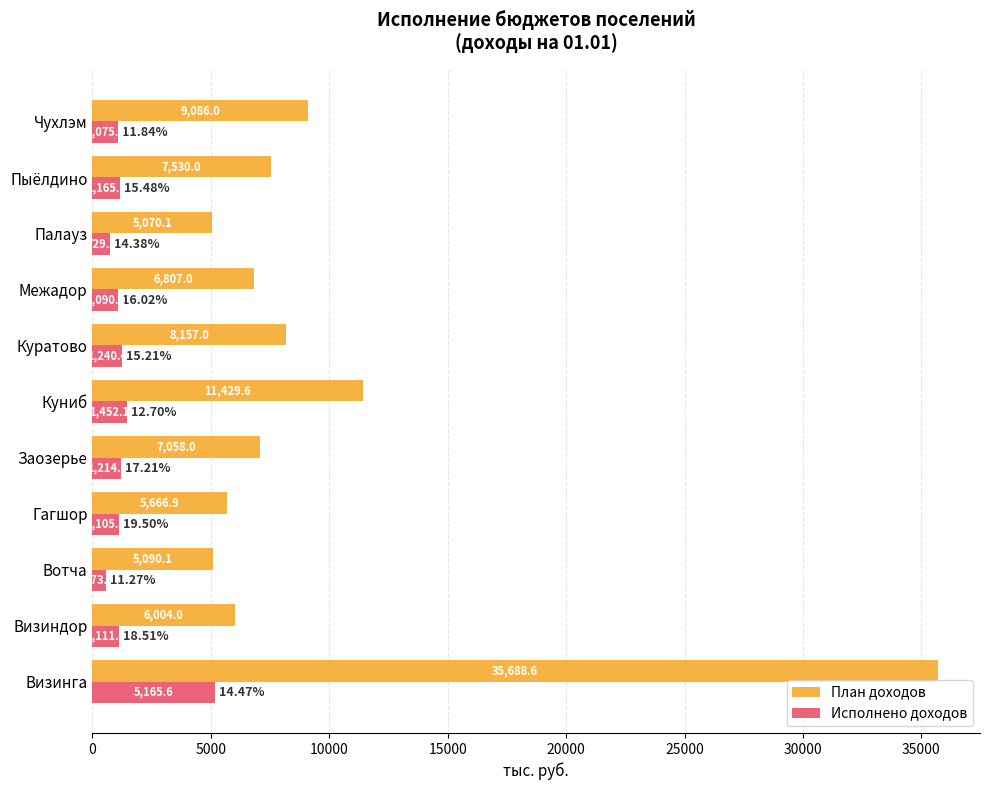

What is the average value of the Исполнено доходов series?

1447.6